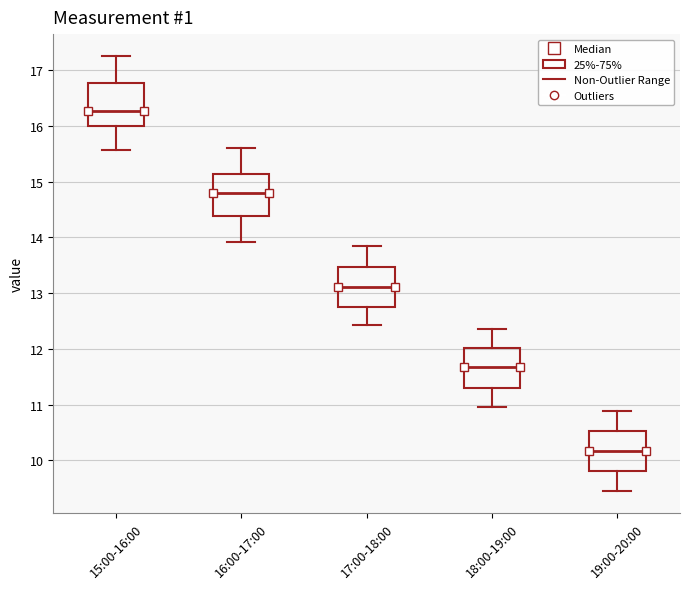

Where does the upper whisker of the box for 15:00-16:00 end on the y-axis? The values are not printed on the chart, so give them approximately, as read against the axis.

17.3